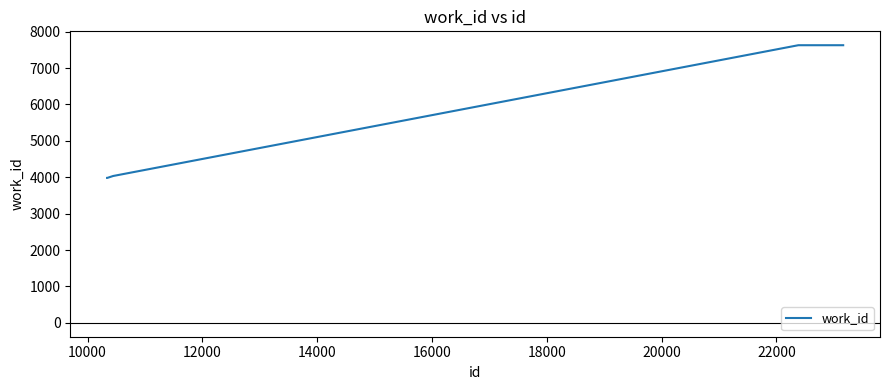

What is the difference between the second highest and second lowest values?

3645